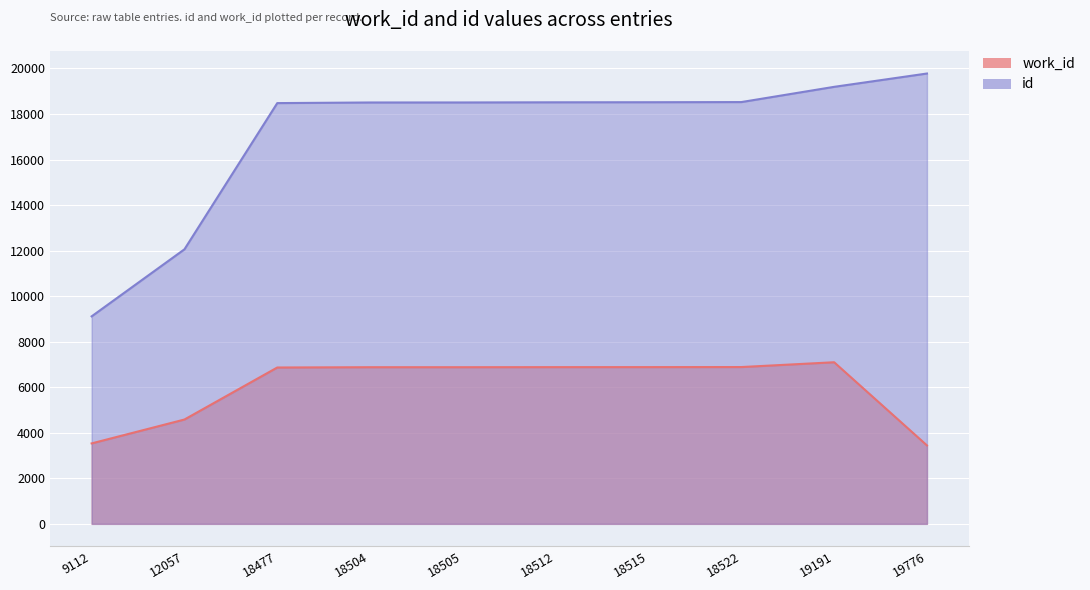

Rank the series by their average value, from lowest to highest.

work_id, id